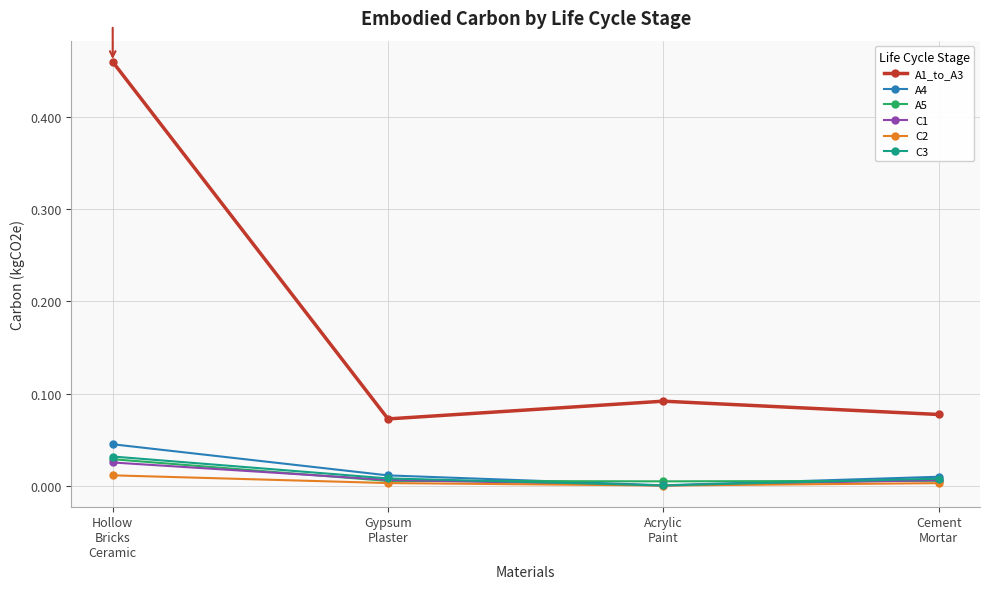

At which category does C1 reach its first local valley?

Acrylic
Paint